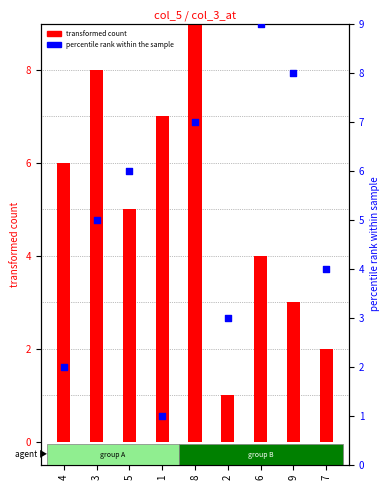

Which series has the widest spread of Y values?

col_5 (transformed count)